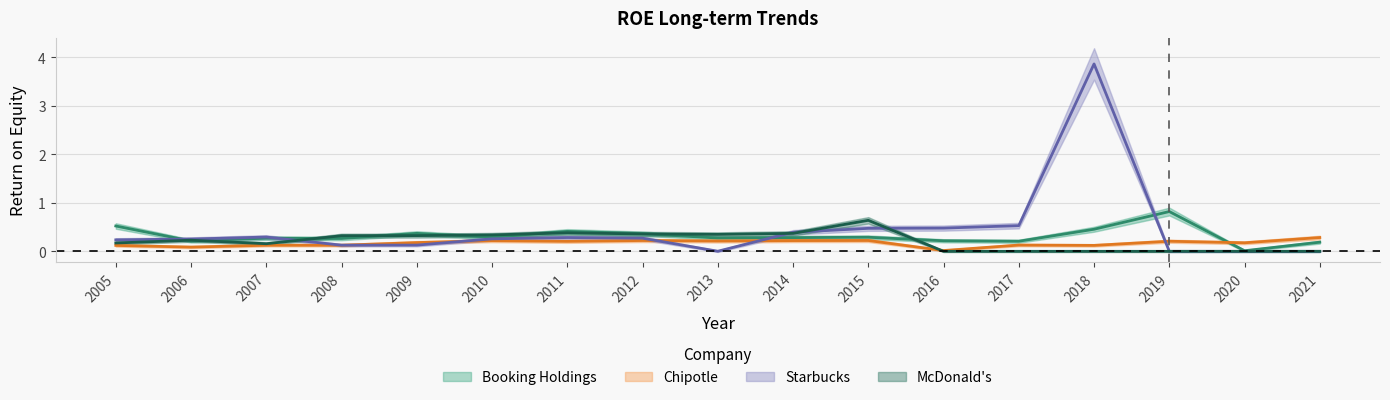

At which category is the sum across all series the highest?

2018